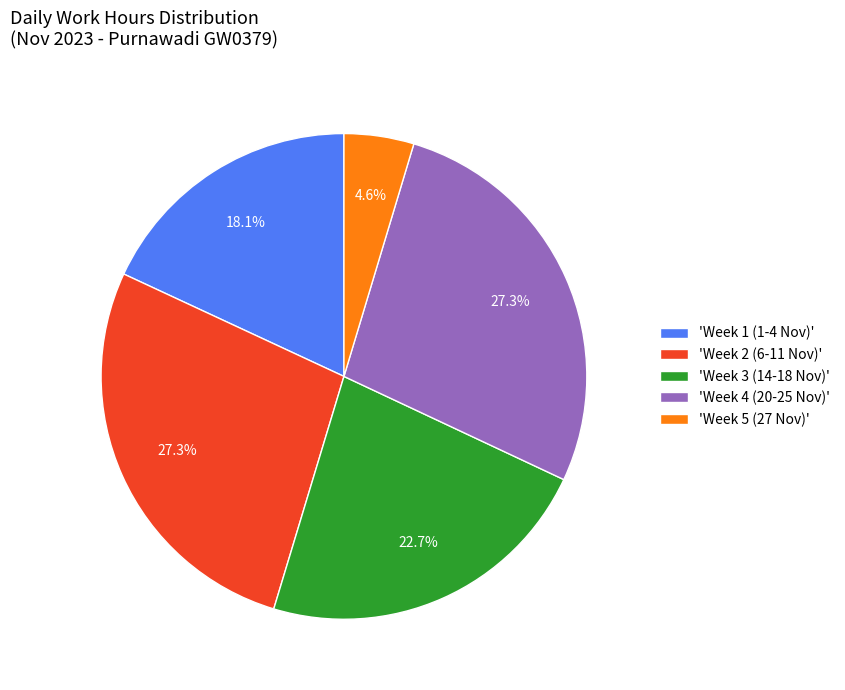

What is the smallest slice in the pie chart?

'Week 5 (27 Nov)'